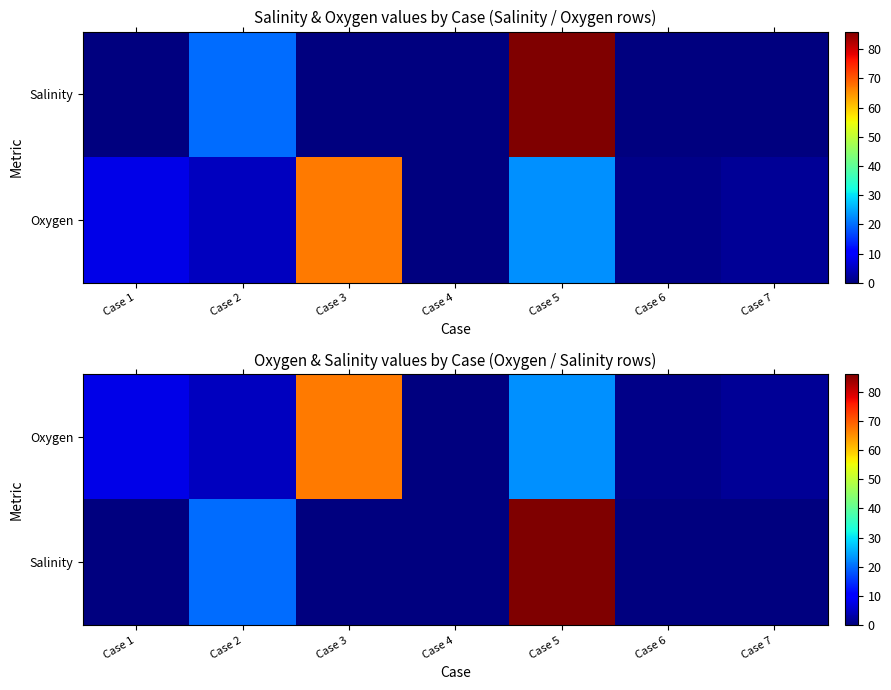

What is the sum of the Oxygen values at Case 1 and Case 2?

13